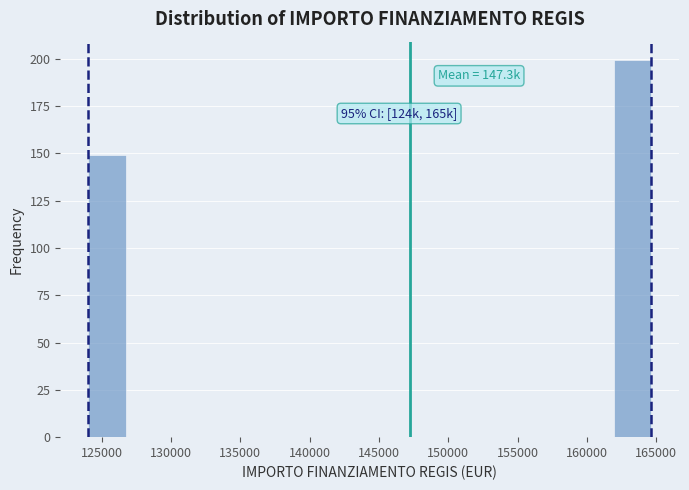

Over which range of the x-axis is the bar tallest?

162000 to 164500